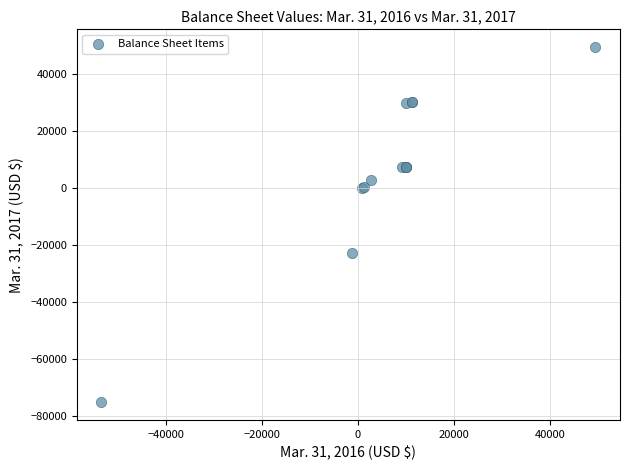

What Y value in the scatter plot is closest to -12807?

-22905